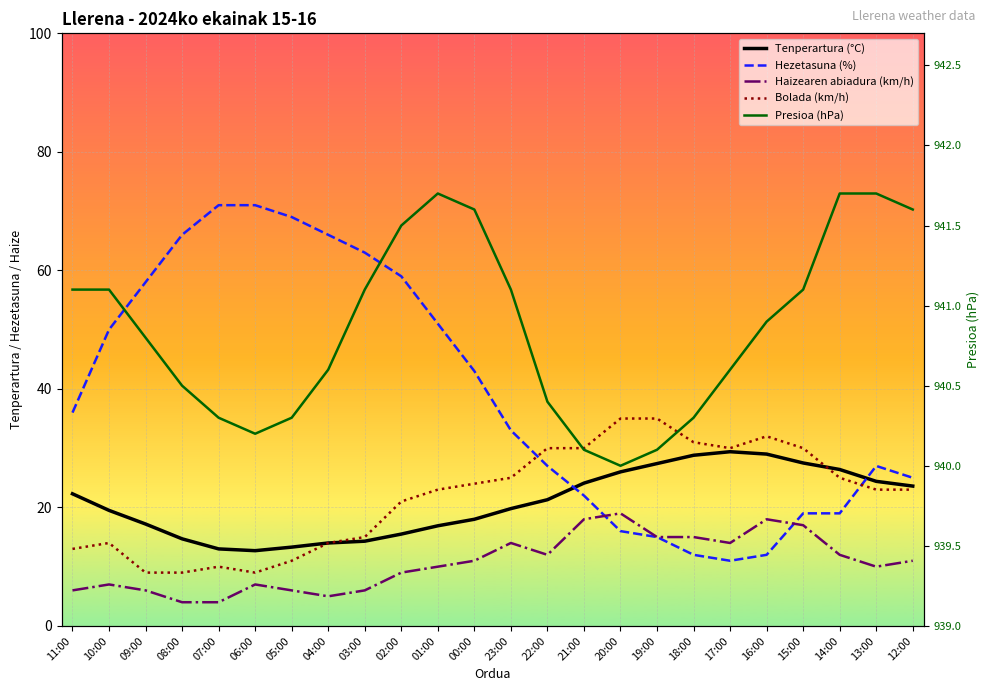

What is the difference between the maximum and minimum values in the Hezetasuna (%) series?

60.0